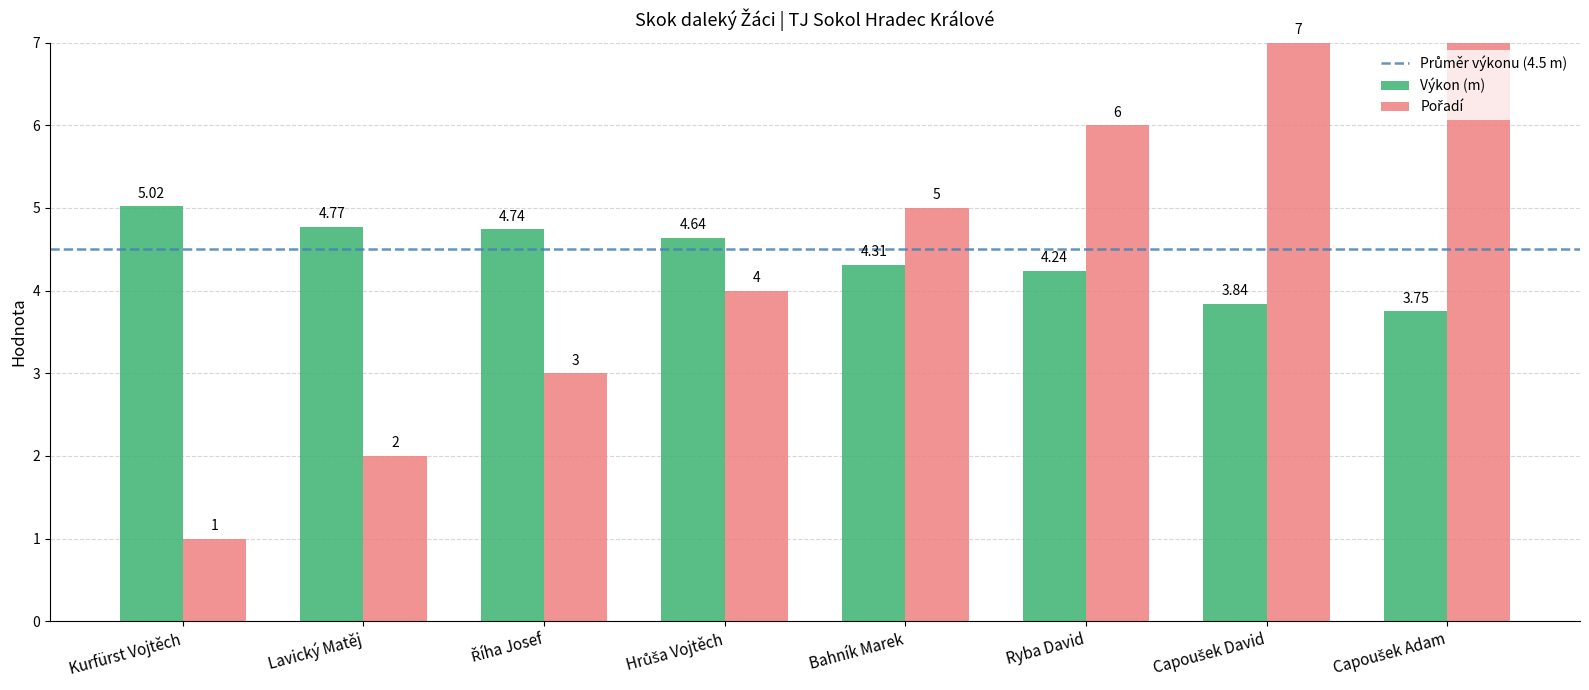

Does the chart contain stacked bars?

No